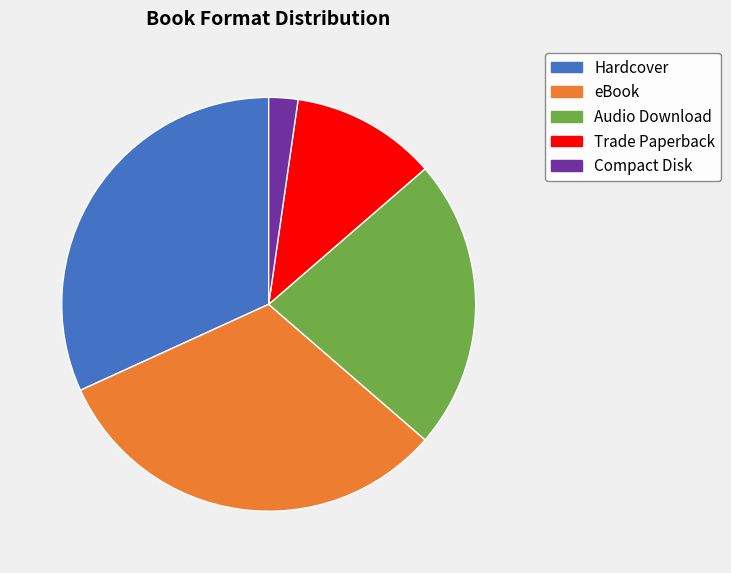

The eBook slice represents 18% of the pie. True or false?

False